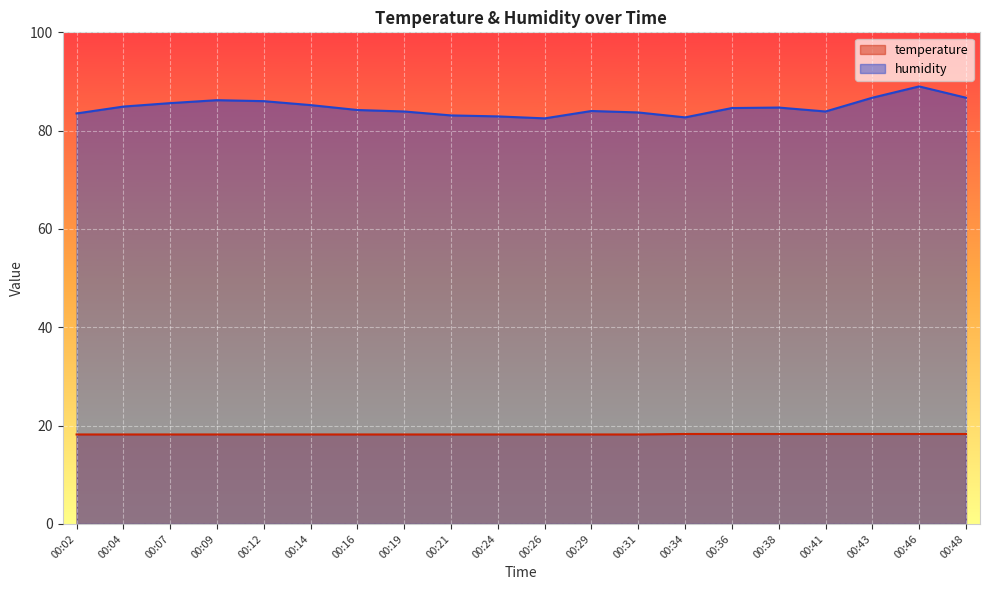

What are all the series names shown in the legend?

temperature, humidity